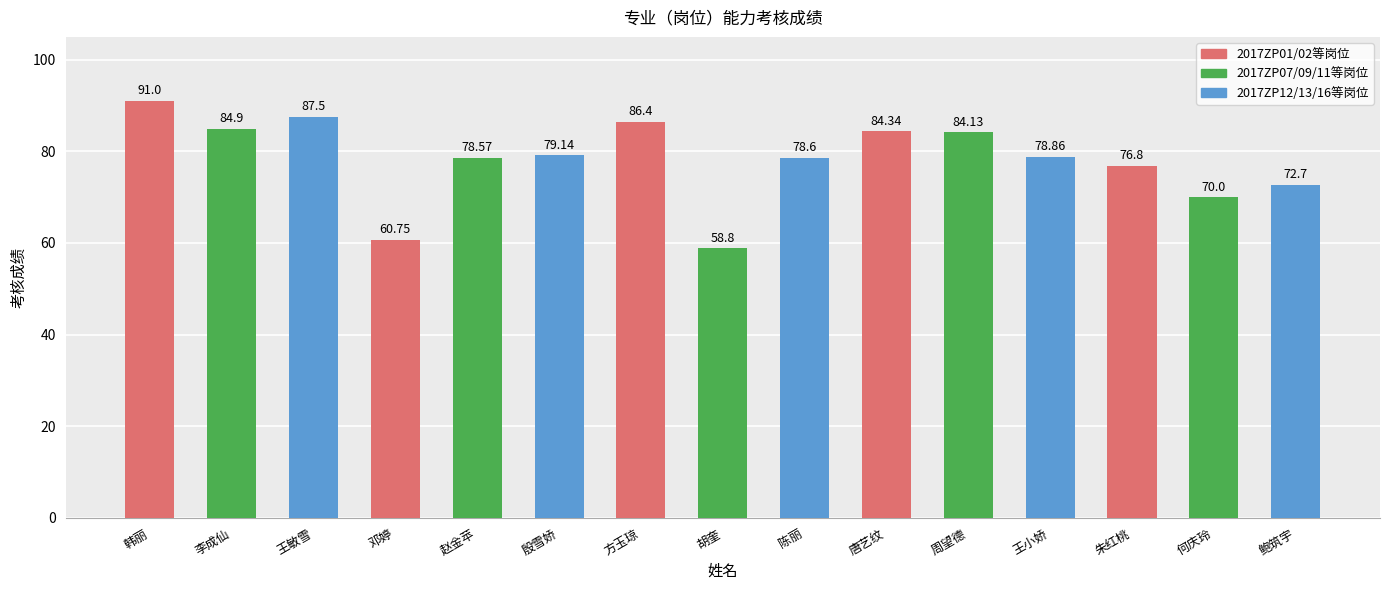

Rank the categories by value from highest to lowest.

韩丽, 王敏雪, 方玉琼, 李成仙, 唐艺纹, 周望德, 殷雪娇, 王小娇, 陈丽, 赵金苹, 朱红桃, 鲍筑宇, 何庆玲, 邓婷, 胡奎